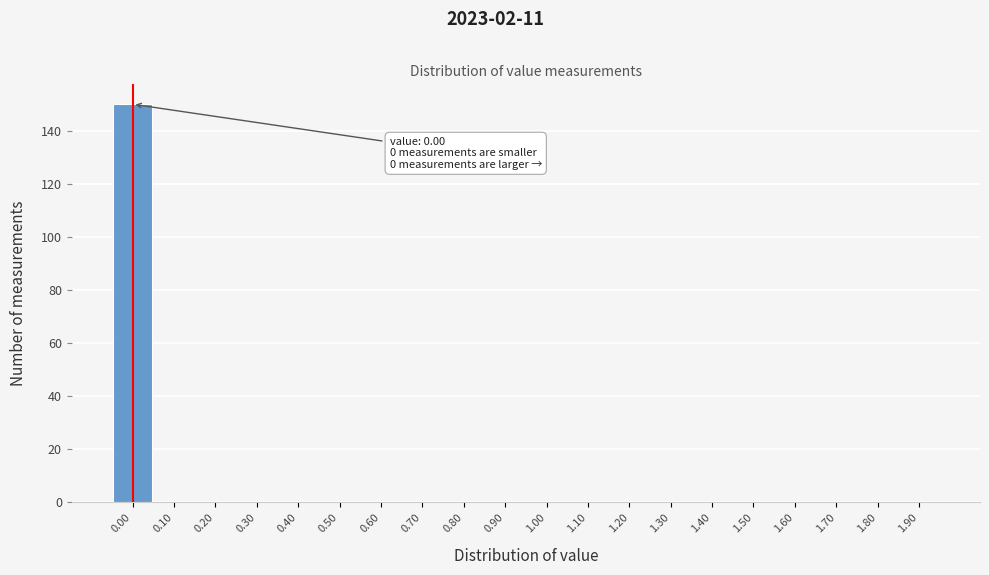

Reading right to left, transcribe all the data shown in this chart.

1.90=0	1.80=0	1.70=0	1.60=0	1.50=0	1.40=0	1.30=0	1.20=0	1.10=0	1.00=0	0.90=0	0.80=0	0.70=0	0.60=0	0.50=0	0.40=0	0.30=0	0.20=0	0.10=0	0.00=150